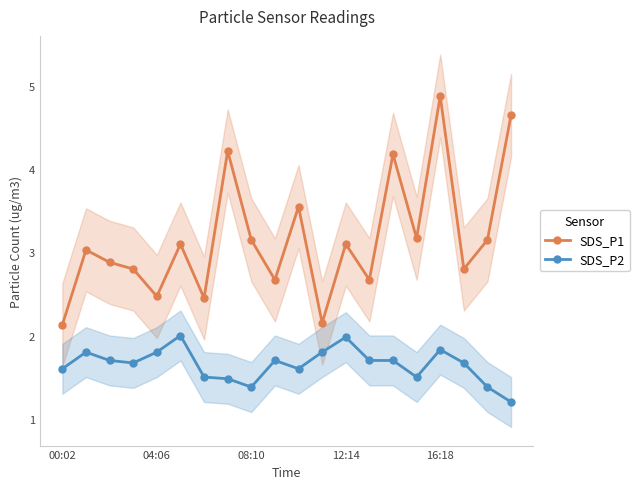

True or false: SDS_P1 has more than 0 points higher than both neighbors.

True